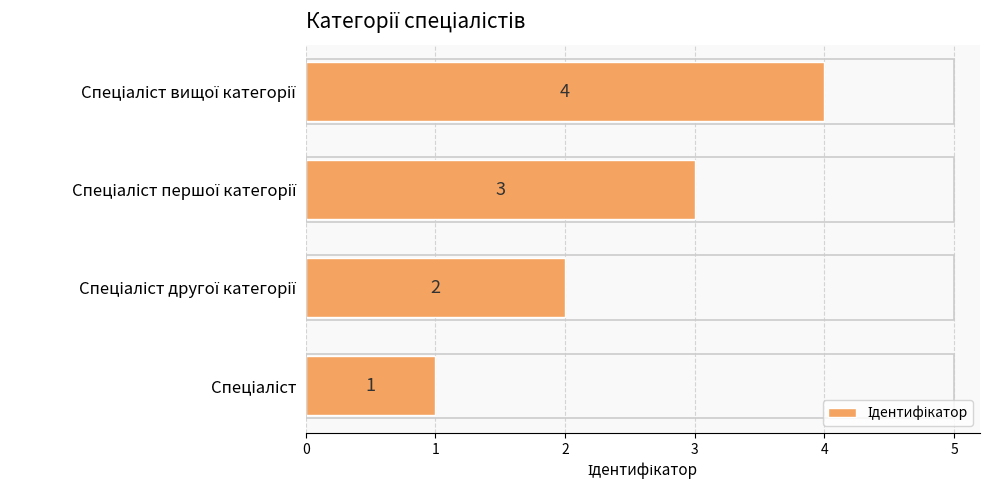

How many values are between 2 and 4?

3